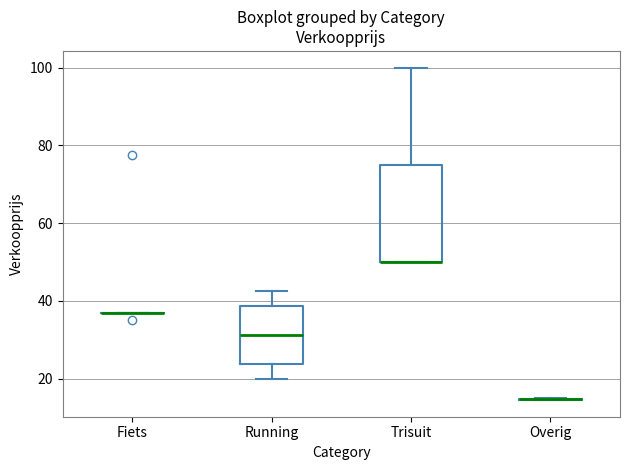

Reading left to right, read every box against the y-axis: the position of its median line, the range the box covers, and the ends of its whiskers. The values are not printed on the chart, so give them approximately, as read against the axis.

Fiets: box collapsed to a line at 38, whiskers 38 to 38
Running: median 32, box 24 to 38, whiskers 20 to 42
Trisuit: median 50 (drawn on the box's lower edge), box 50 to 76, whiskers 50 to 100
Overig: box collapsed to a line at 14, whiskers 14 to 16